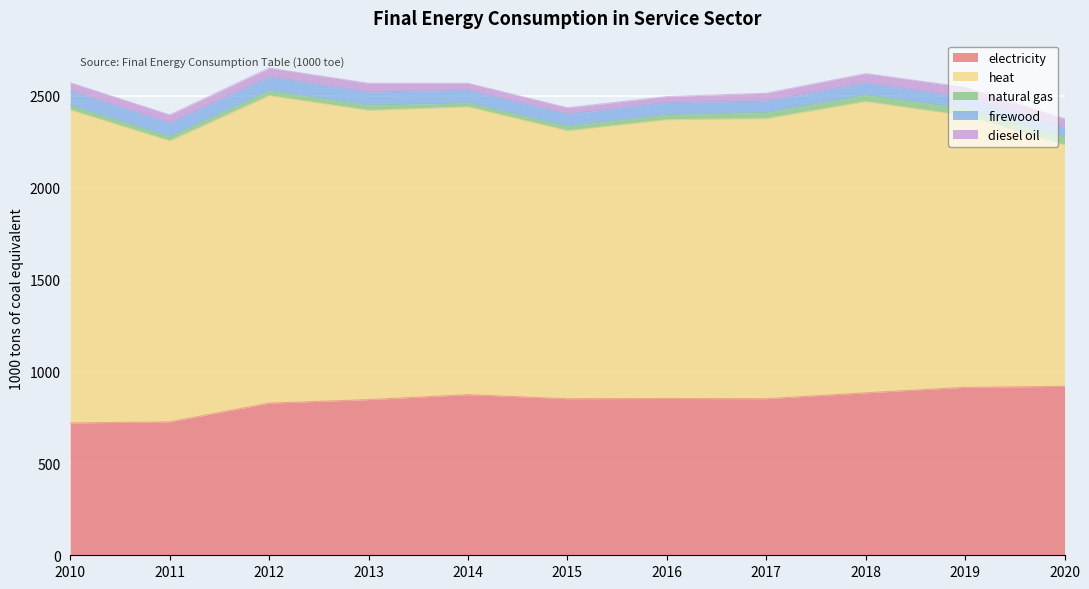

At which category does electricity reach its first local valley?

2015